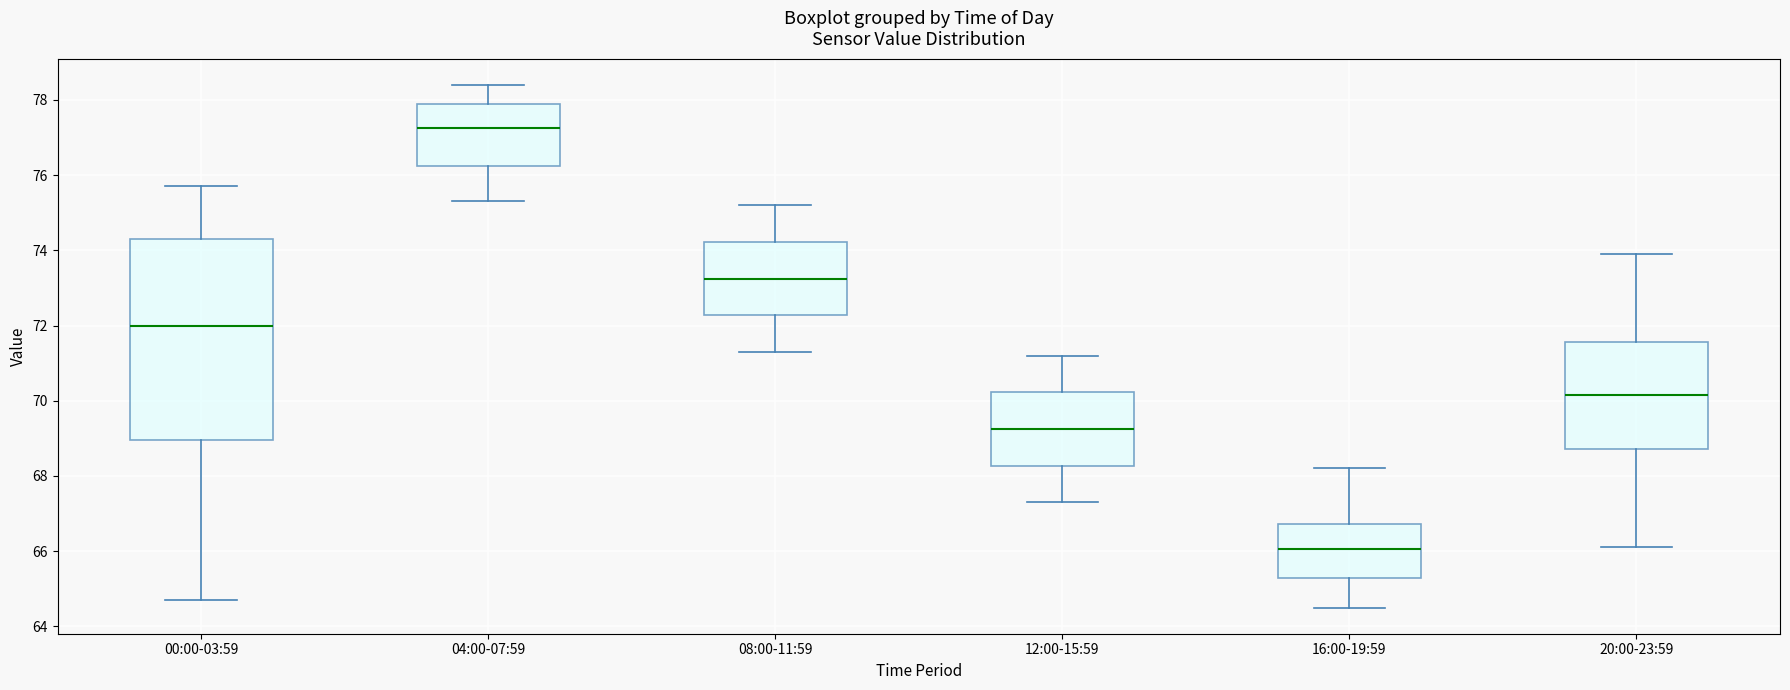

Reading left to right, transcribe this box plot: for each box, give where its median line is, the range the box spans, and where its two whiskers end, as read against the y-axis. The values are not printed on the chart, so give them approximately, as read against the axis.

00:00-03:59: median 72.0, box 69.0 to 74.4, whiskers 64.8 to 75.8
04:00-07:59: median 77.2, box 76.2 to 78.0, whiskers 75.4 to 78.4
08:00-11:59: median 73.2, box 72.2 to 74.2, whiskers 71.4 to 75.2
12:00-15:59: median 69.2, box 68.2 to 70.2, whiskers 67.4 to 71.2
16:00-19:59: median 66.0, box 65.2 to 66.8, whiskers 64.6 to 68.2
20:00-23:59: median 70.2, box 68.8 to 71.6, whiskers 66.2 to 74.0